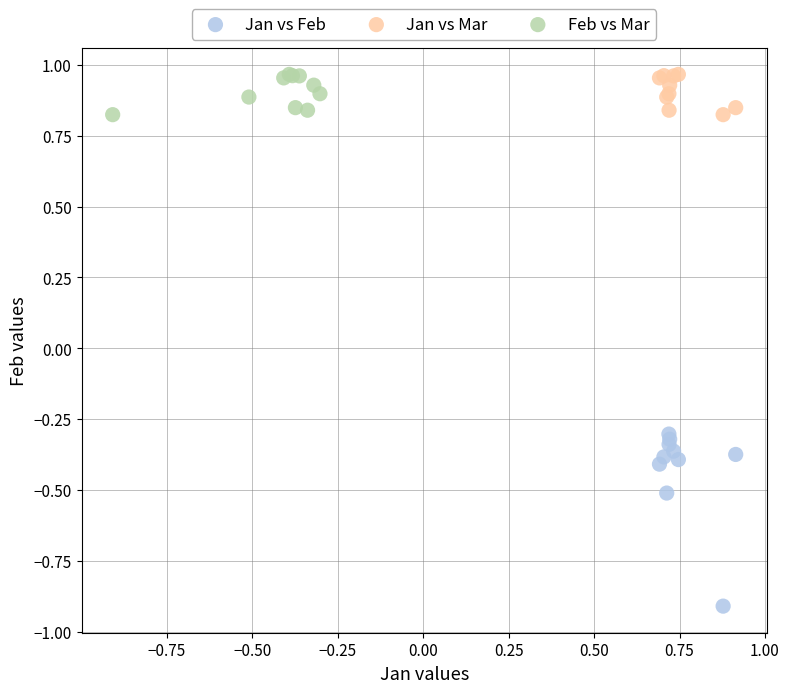

Which series reaches the minimum Y coordinate?

Jan vs Feb